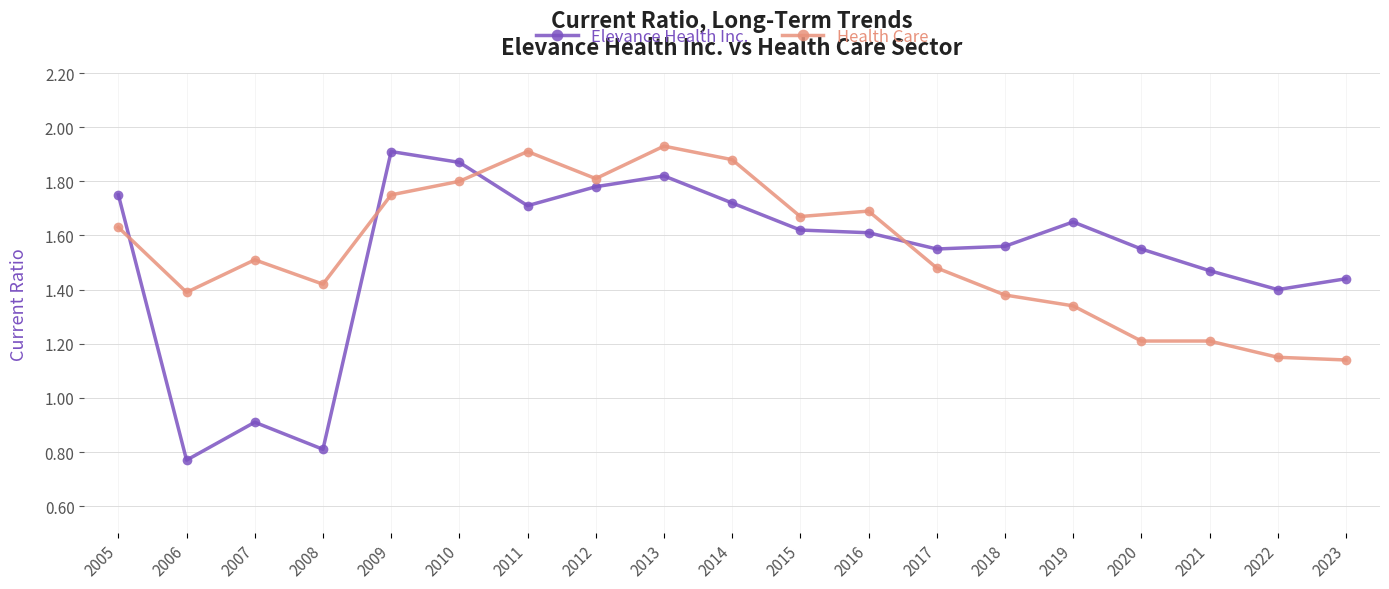

The value of Health Care at 2020 is 1.2. True or false?

True